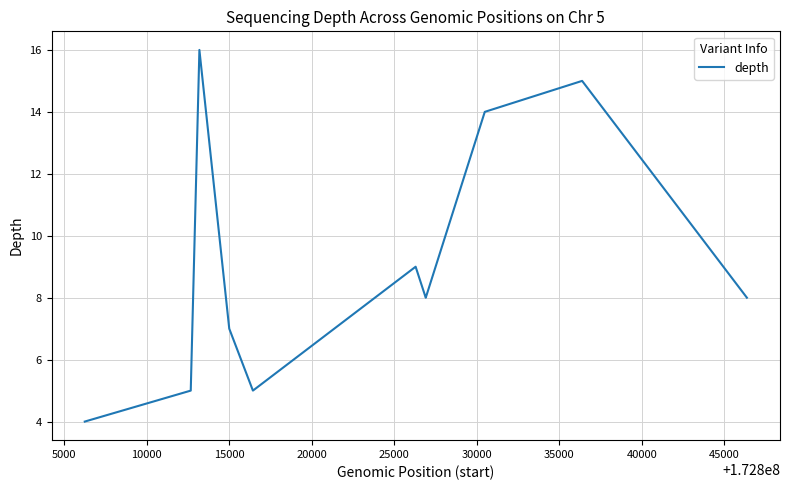

What is the difference between the maximum and minimum values?

12